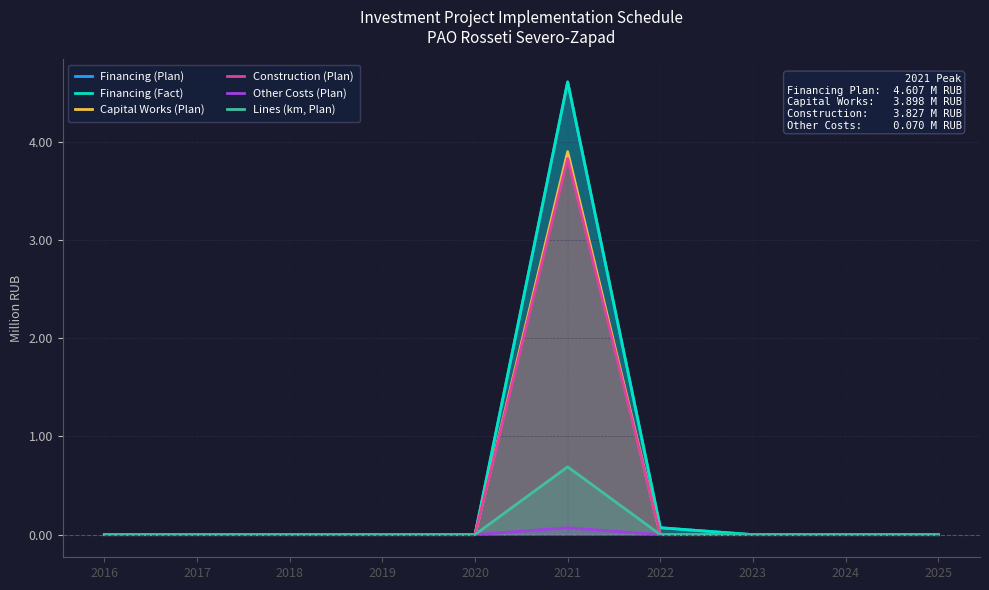

The Financing (Plan) series shows 0.0 at 2022. True or false?

False